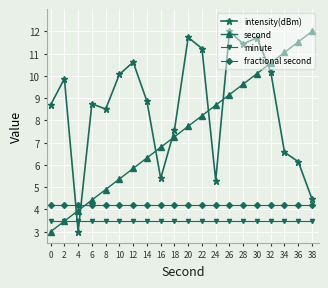

What is the spread (max minus min) of values at 32?

7.1